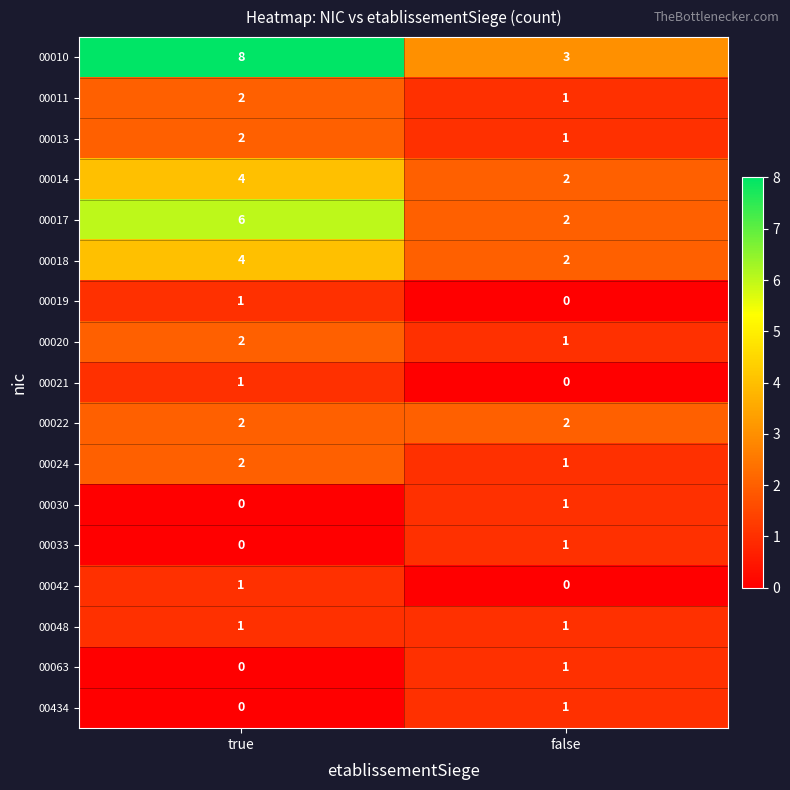

Where is 00021 nearest to the value 0?

false